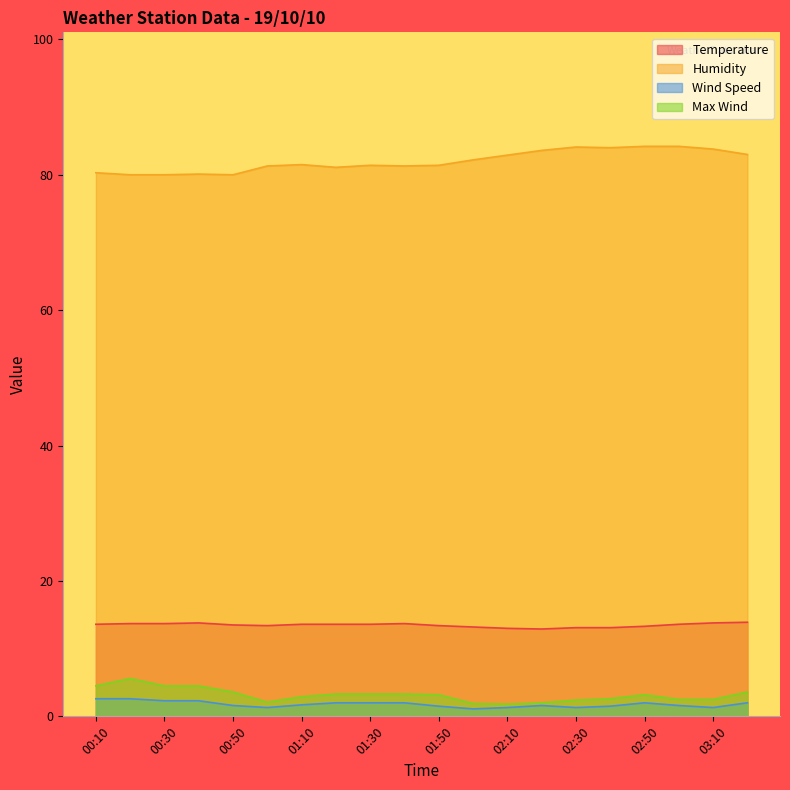

List the labels in order of Wind Speed value, largest first.

00:10, 00:20, 00:30, 00:40, 01:20, 01:30, 01:40, 02:50, 03:20, 01:10, 00:50, 02:20, 03:00, 01:50, 02:40, 01:00, 02:10, 02:30, 03:10, 02:00